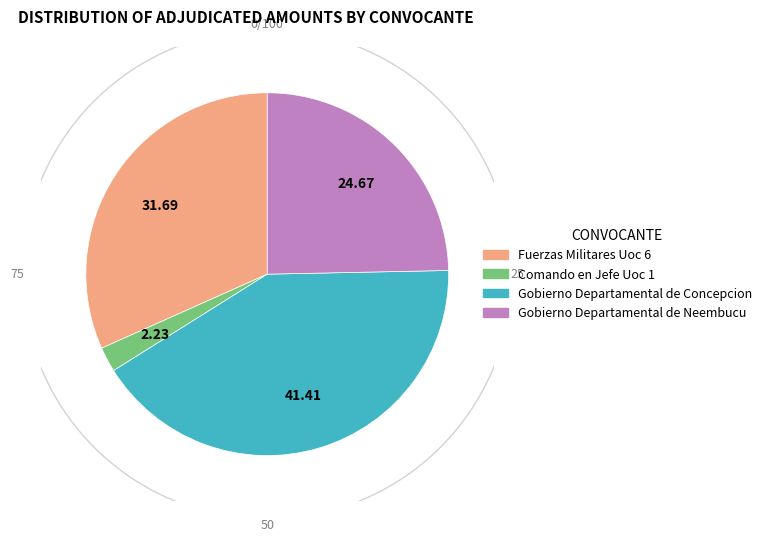

Does Gobierno Departamental de Neembucu represent more than half of the total?

No